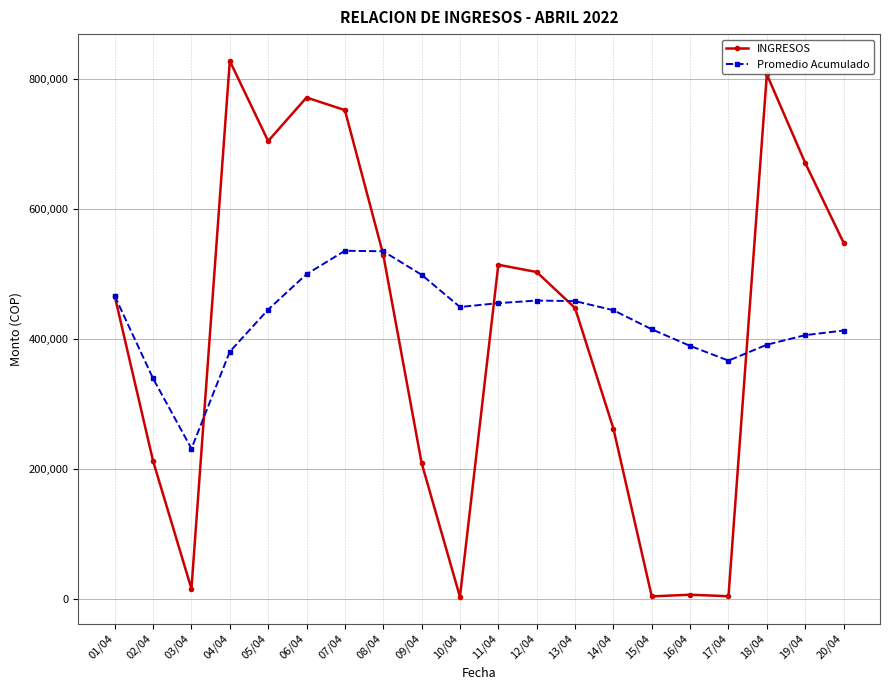

The value of INGRESOS at 13/04 is 164275.6. True or false?

False